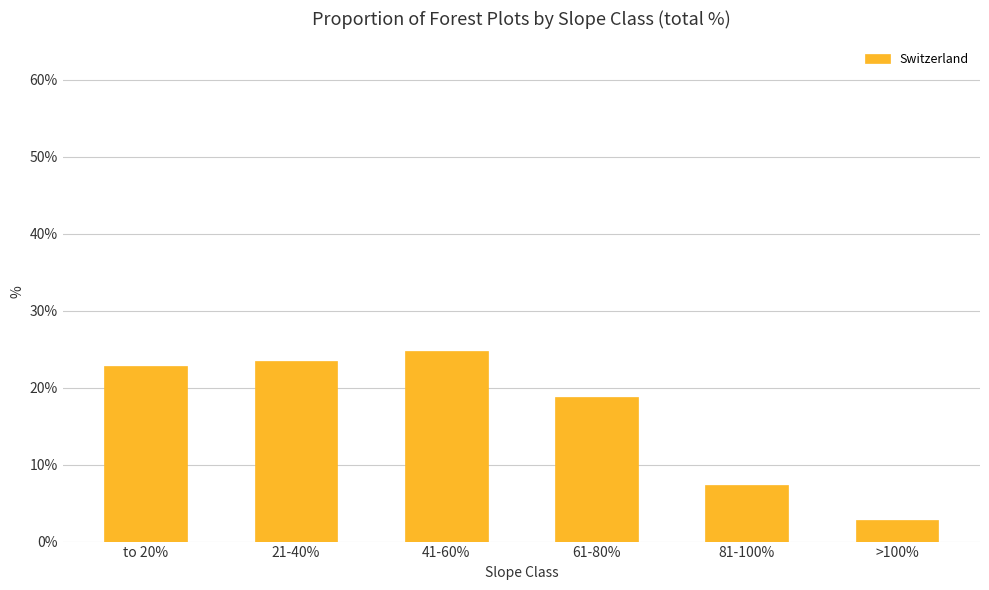

What is the difference between the values at 41-60% and >100%?

22.0